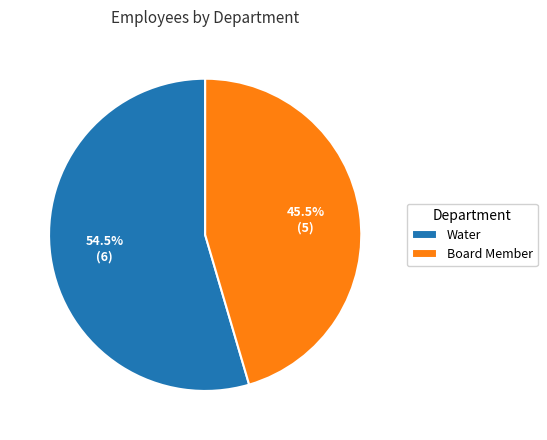

What is the majority slice?

Water